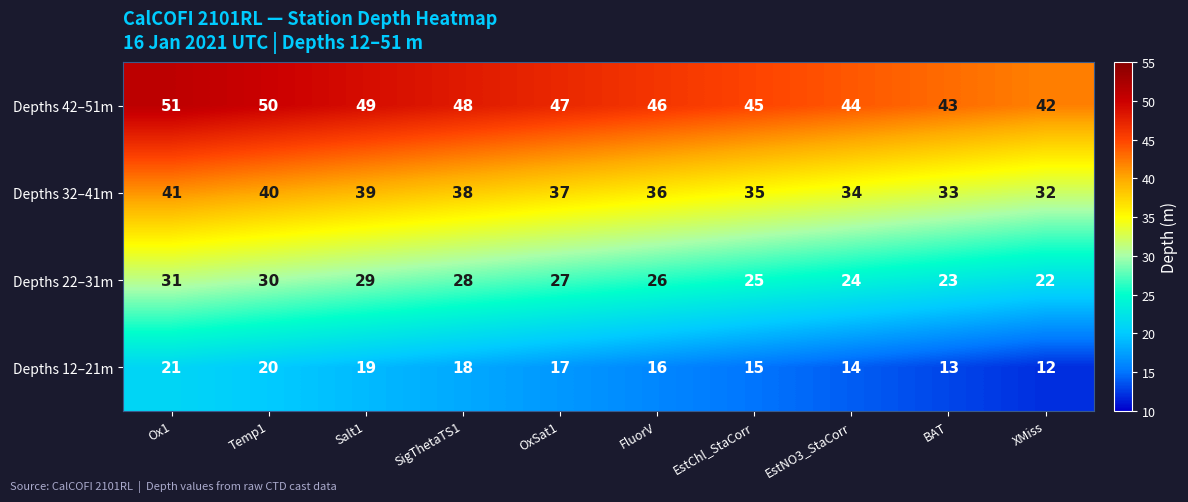

Count the number of data series in this chart.

4